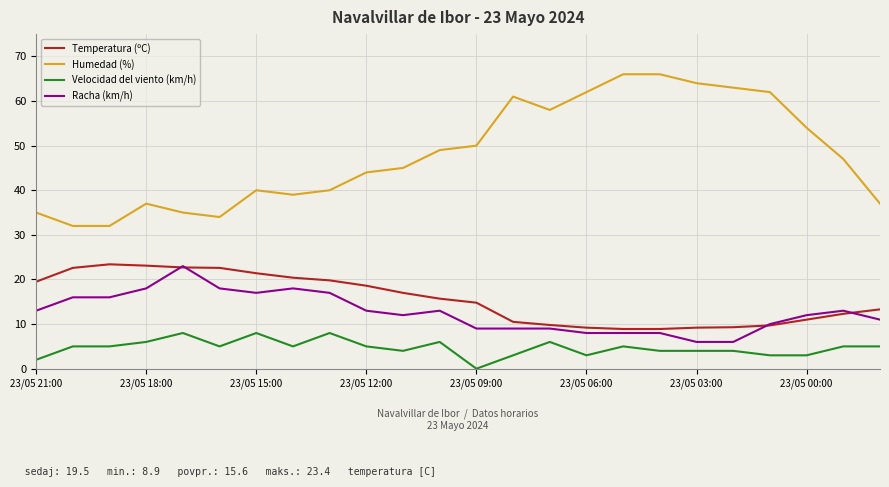

What is the maximum value for Humedad (%)?

66.0